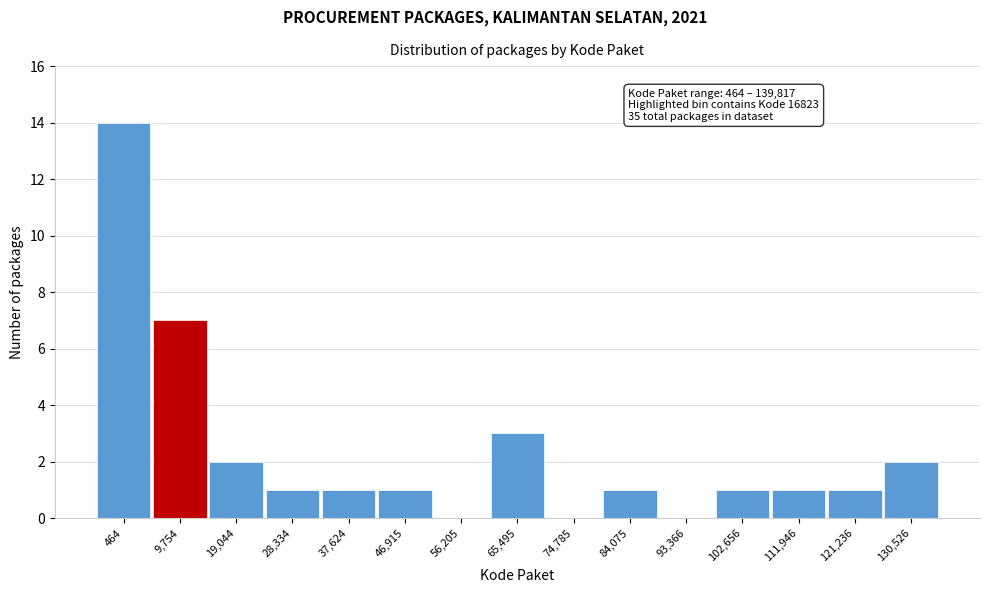

Reading right to left, transcribe all the data shown in this chart.

130,526=2	121,236=1	111,946=1	102,656=1	93,366=0	84,075=1	74,785=0	65,495=3	56,205=0	46,915=1	37,624=1	28,334=1	19,044=2	9,754=7	464=14